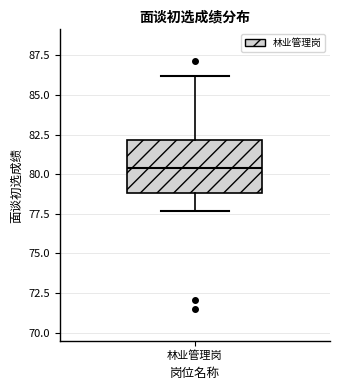

Read this box plot against the y-axis: the position of the median line, the range covered by the box, and the ends of both whiskers. The values are not printed on the chart, so give them approximately, as read against the axis.

median 80.5, box 79.0 to 82.0, whiskers 77.5 to 86.0